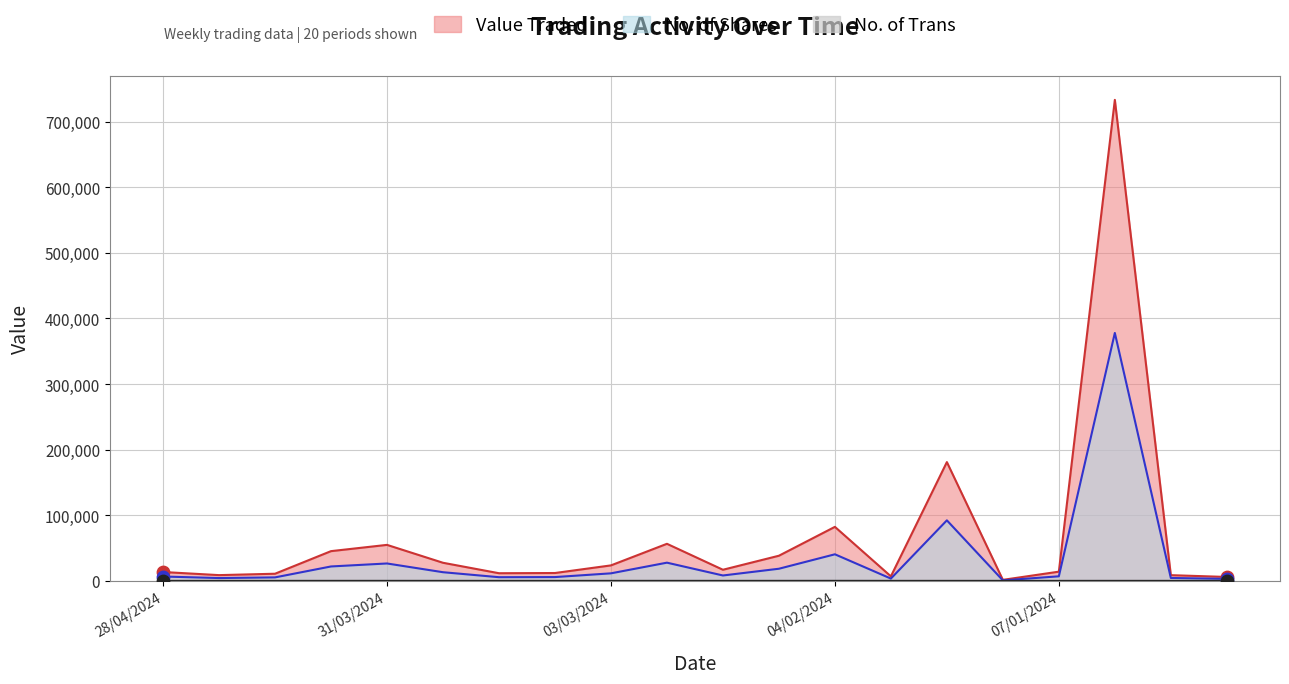

What are all the series names shown in the legend?

Value Traded, No. of Shares, No. of Trans